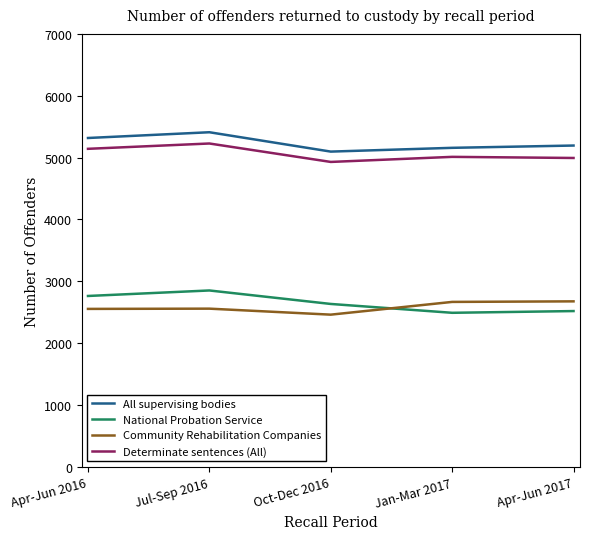

What is the approximate value of National Probation Service at Jan-Mar 2017?

2491